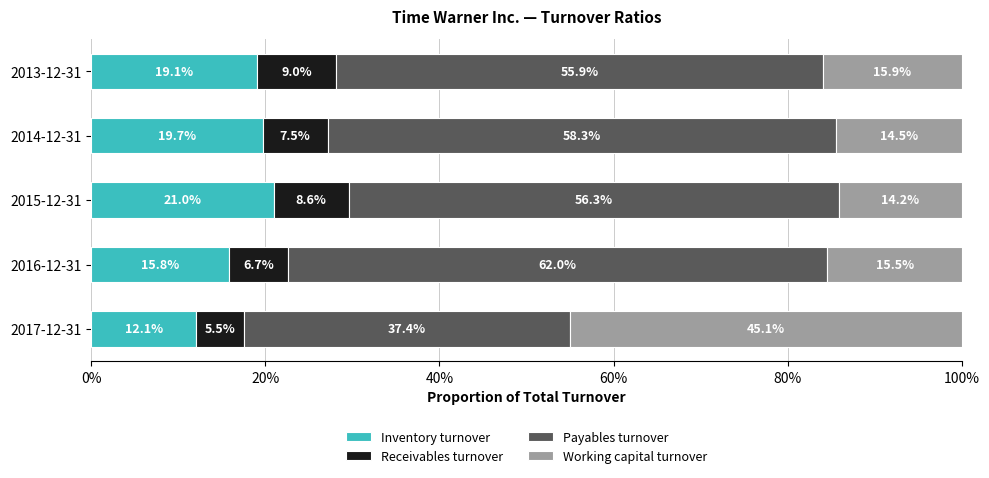

List the labels in order of Inventory turnover value, largest first.

2015-12-31, 2014-12-31, 2013-12-31, 2016-12-31, 2017-12-31